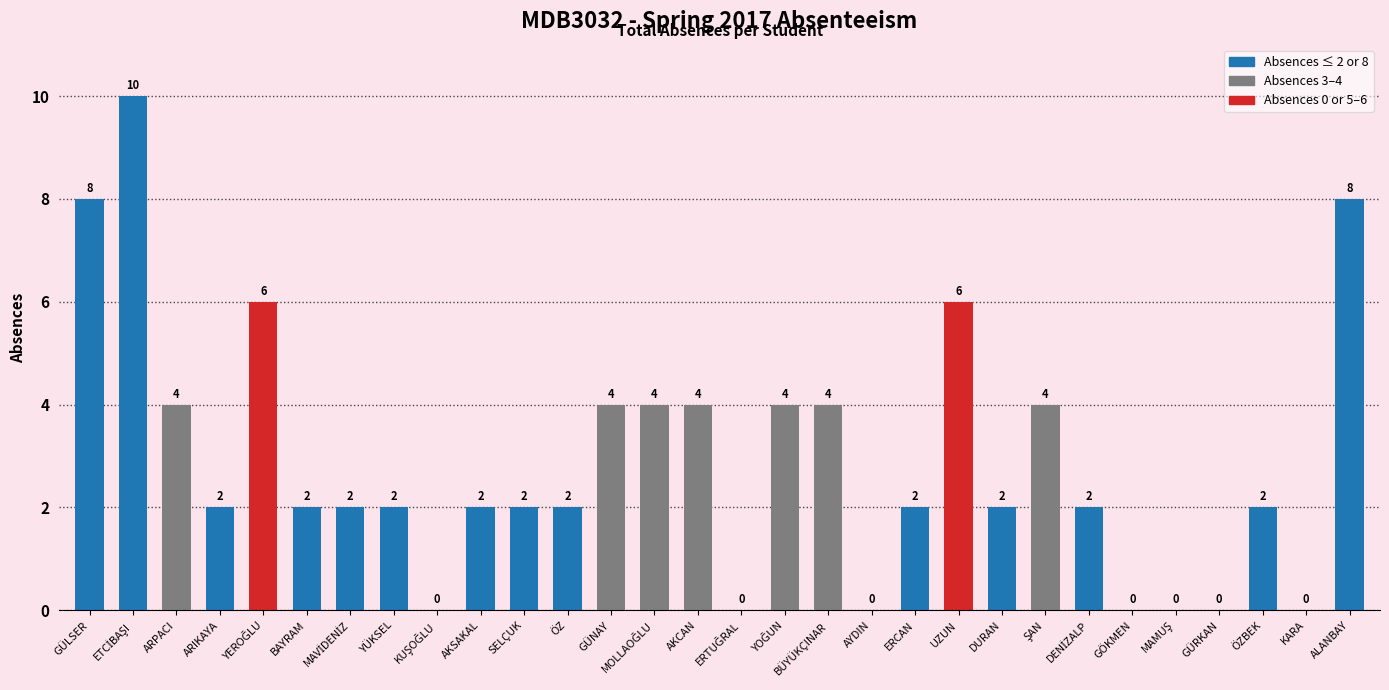

What is the approximate value at GÜNAY?

4